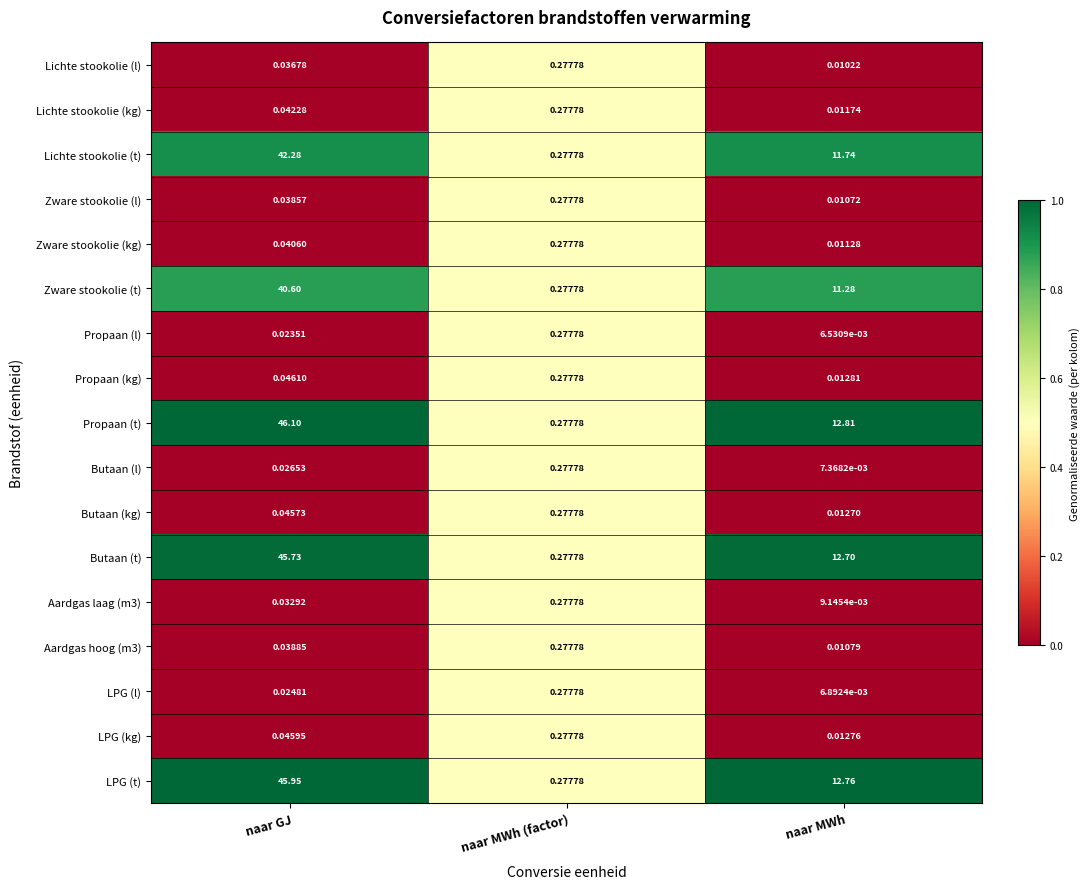

Where is Butaan (t) nearest to the value 23?

naar MWh